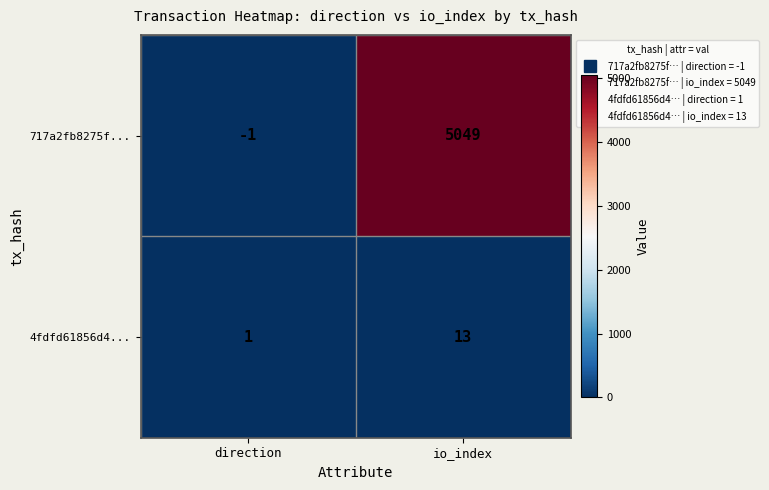

Reading right to left, extract all data points from this chart.

717a2fb8275f...: io_index=5049	direction=-1
4fdfd61856d4...: io_index=13	direction=1